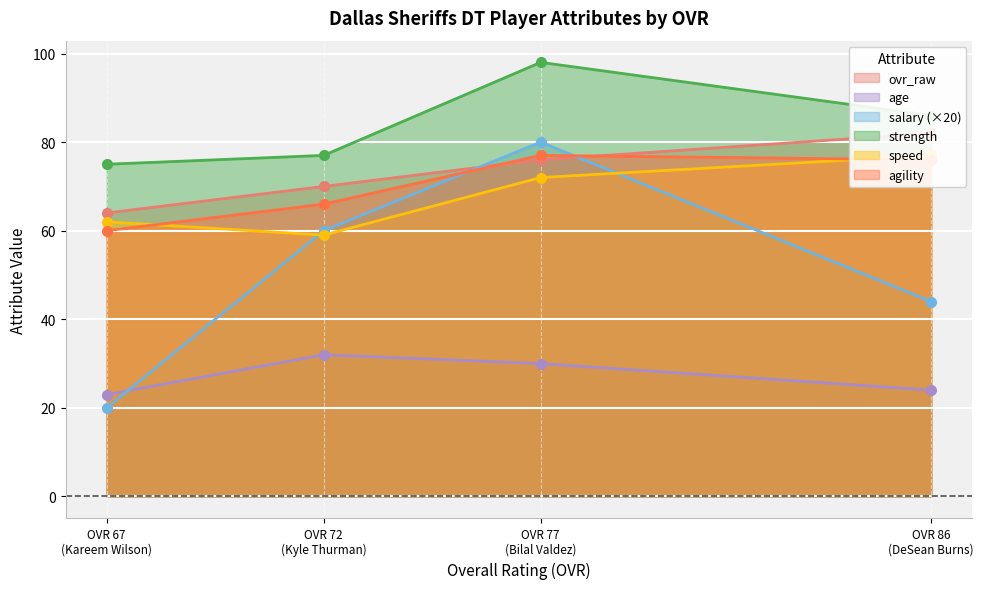

What is the average value of the agility series?

70